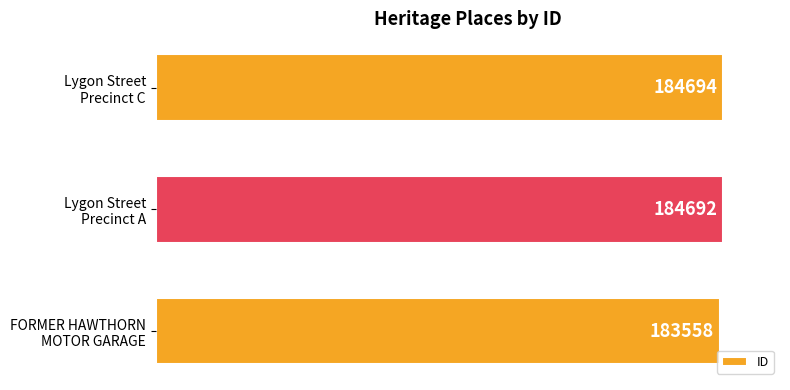

Reading top to bottom, list all the values displayed in this chart.

184694	184692	183558